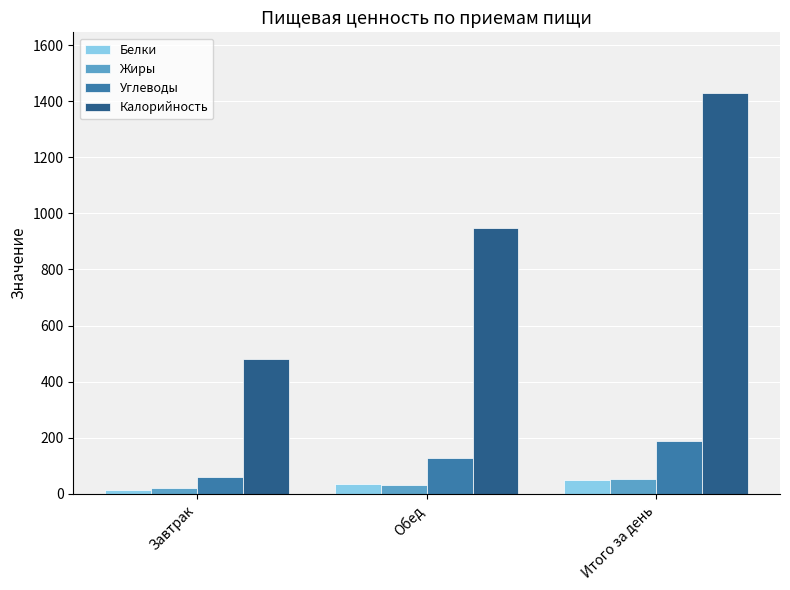

The Калорийность series shows 482.0 at Завтрак. True or false?

True